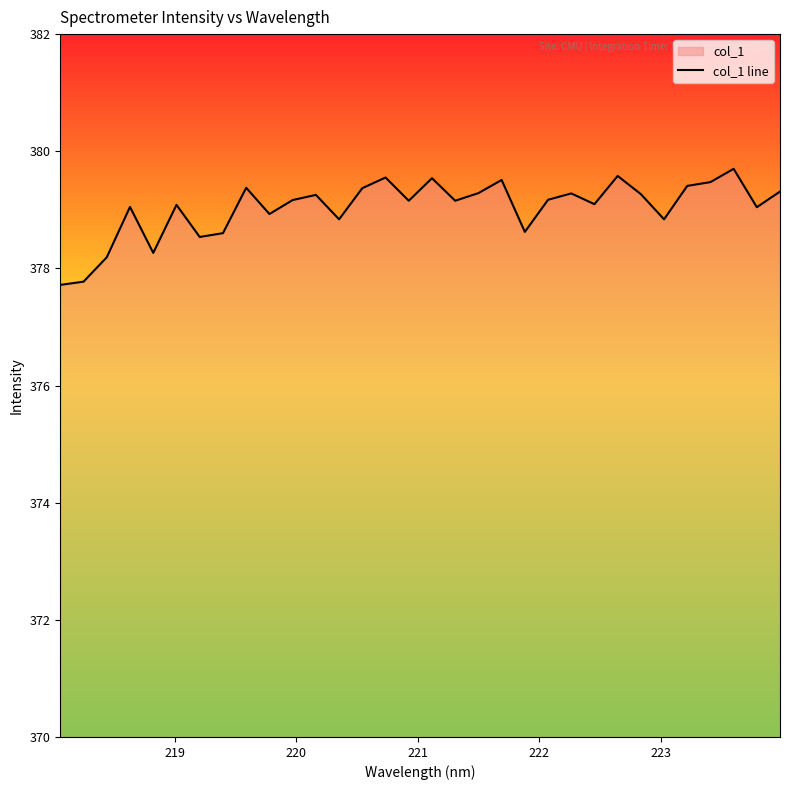

What is the minimum value shown in the chart?

377.7